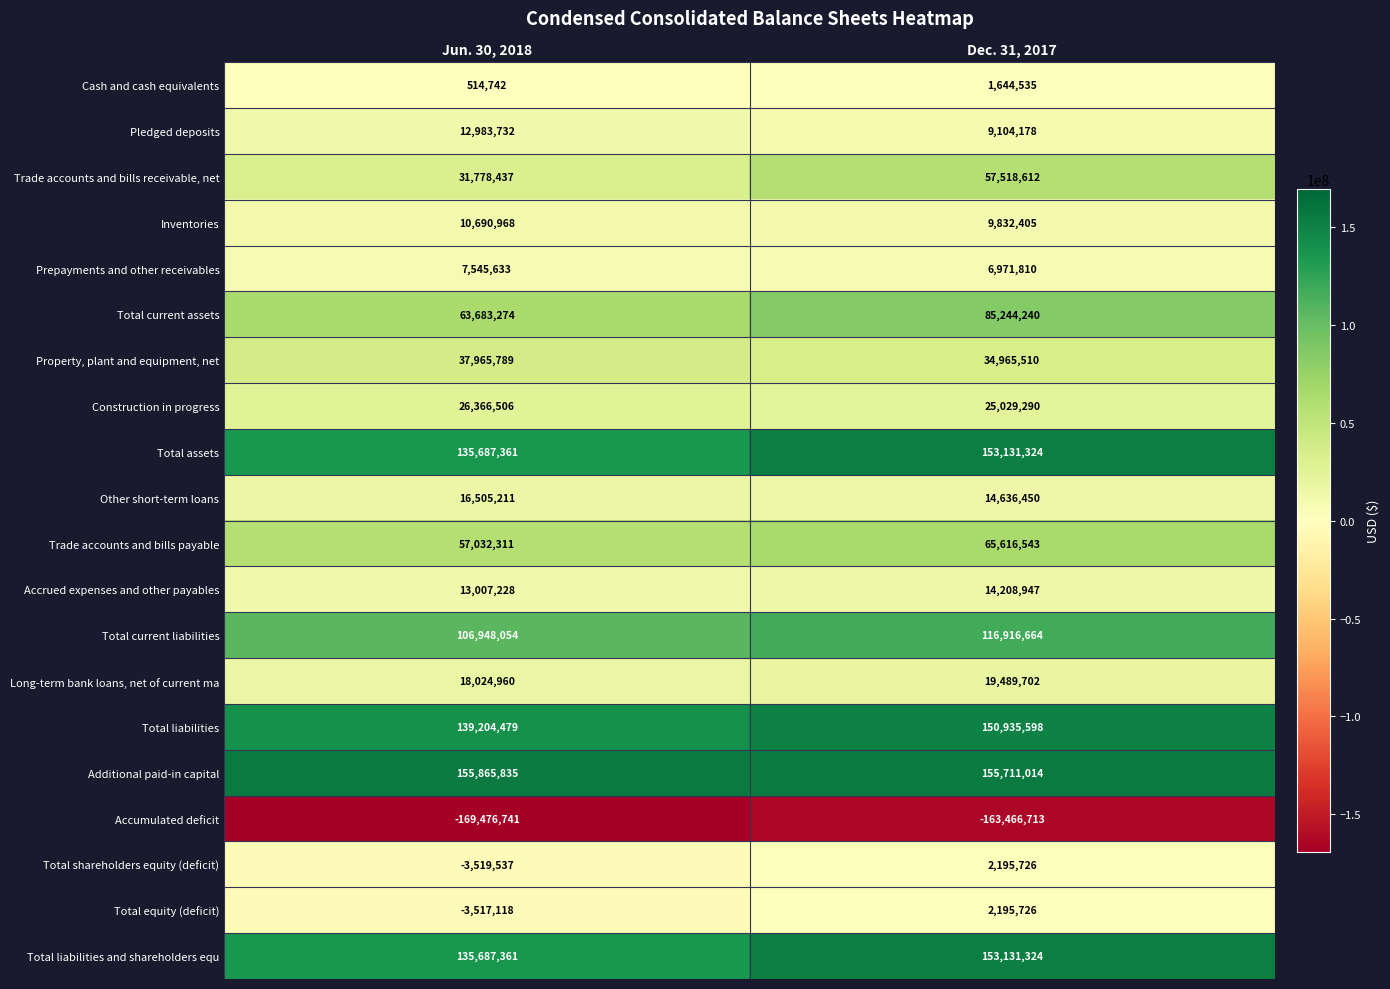

The value of Total equity (deficit) at Dec. 31, 2017 is 2195726. True or false?

True